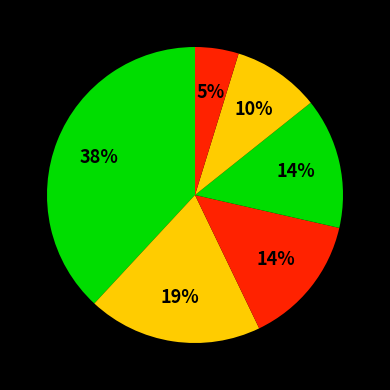

Does علوم اجتماعی - علوم انسانی account for over 50% of the chart?

No